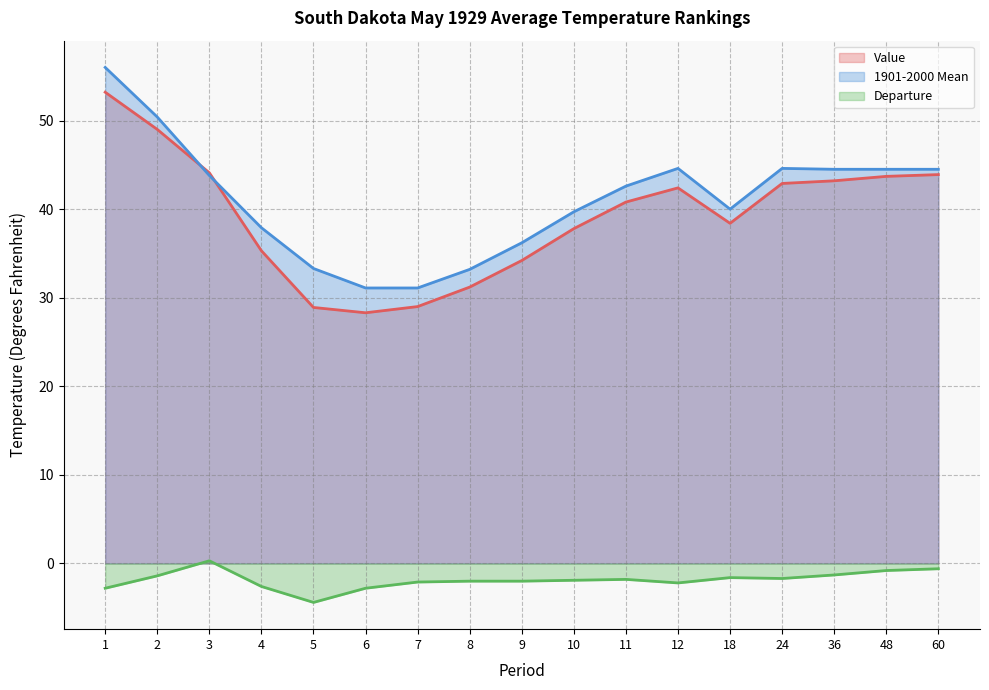

How many interior local valleys does the Value series have?

2